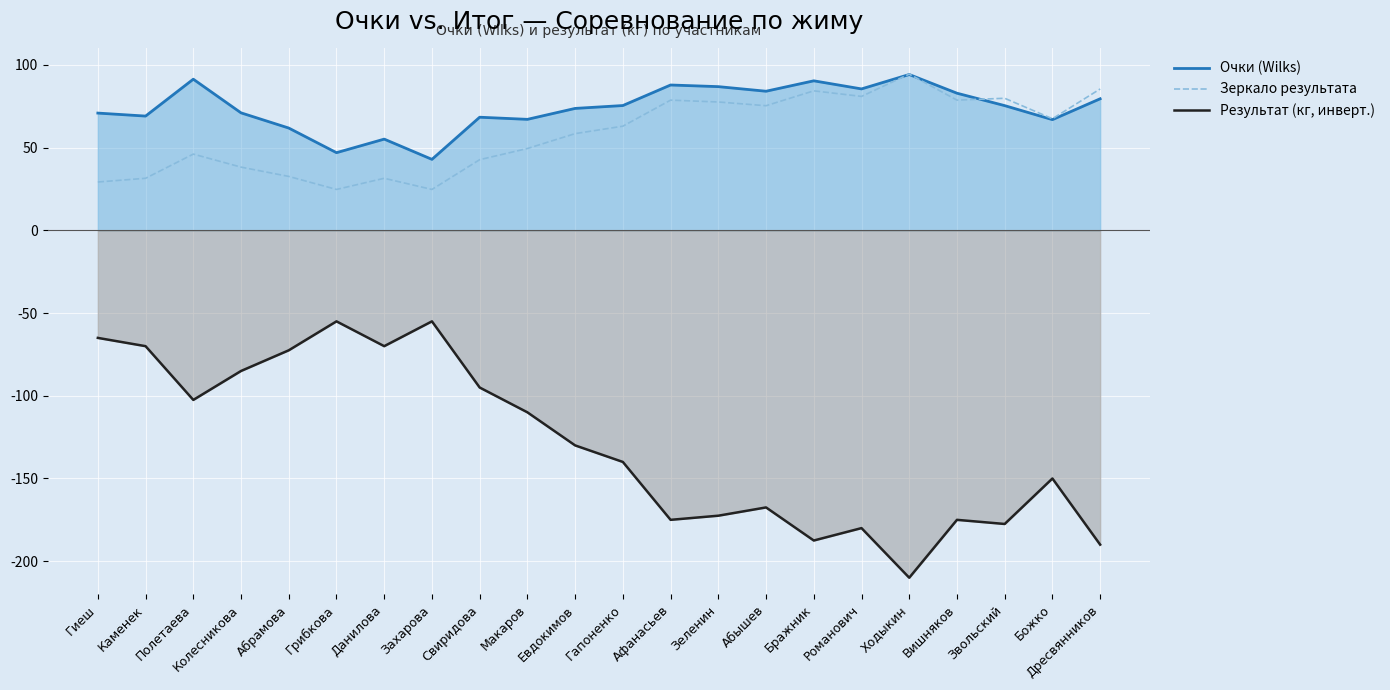

How many interior local valleys does the Результат (кг, инверт.) series have?

6